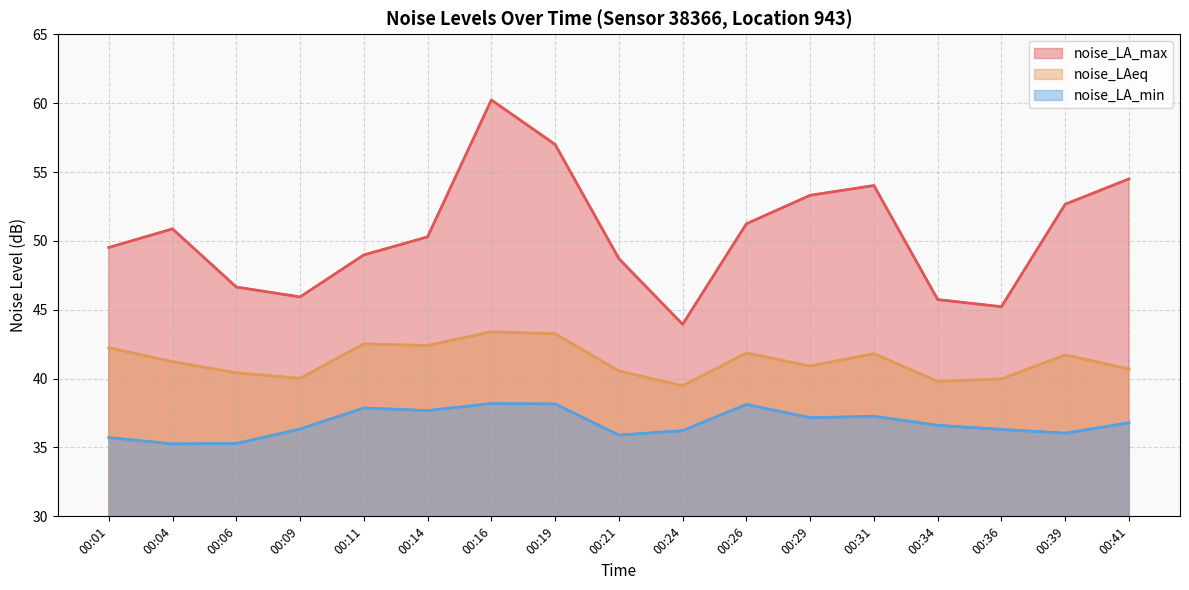

How many data points does each series have?

17